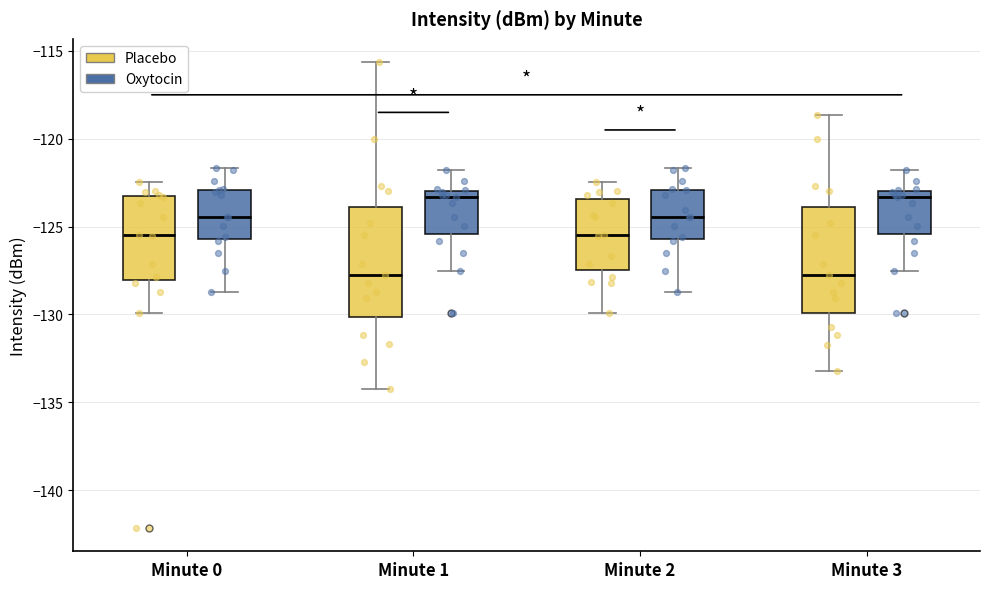

Reading left to right, transcribe this box plot: for each box, give where its median line is, the range the box spans, and where its two whiskers end, as read against the y-axis. The values are not printed on the chart, so give them approximately, as read against the axis.

Minute 0 (Placebo): median -125.5, box -128.0 to -123.5, whiskers -130.0 to -122.5
Minute 0 (Oxytocin): median -124.5, box -125.5 to -123.0, whiskers -128.5 to -121.5
Minute 1 (Placebo): median -127.5, box -130.0 to -124.0, whiskers -134.0 to -115.5
Minute 1 (Oxytocin): median -123.5, box -125.5 to -123.0, whiskers -127.5 to -122.0
Minute 2 (Placebo): median -125.5, box -127.5 to -123.5, whiskers -130.0 to -122.5
Minute 2 (Oxytocin): median -124.5, box -125.5 to -123.0, whiskers -128.5 to -121.5
Minute 3 (Placebo): median -127.5, box -130.0 to -124.0, whiskers -133.0 to -118.5
Minute 3 (Oxytocin): median -123.5, box -125.5 to -123.0, whiskers -127.5 to -122.0